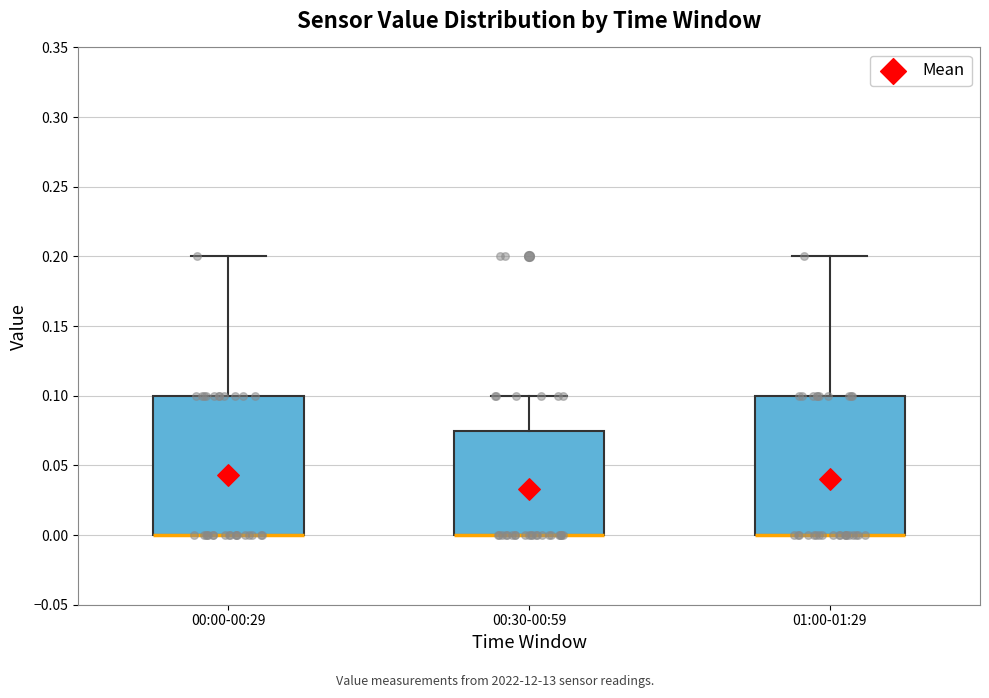

Reading left to right, transcribe this box plot: for each box, give where its median line is, the range the box spans, and where its two whiskers end, as read against the y-axis. The values are not printed on the chart, so give them approximately, as read against the axis.

00:00-00:29: median 0.000 (drawn on the box's lower edge), box 0.000 to 0.100, whiskers 0.000 to 0.200
00:30-00:59: median 0.000 (drawn on the box's lower edge), box 0.000 to 0.075, whiskers 0.000 to 0.100
01:00-01:29: median 0.000 (drawn on the box's lower edge), box 0.000 to 0.100, whiskers 0.000 to 0.200